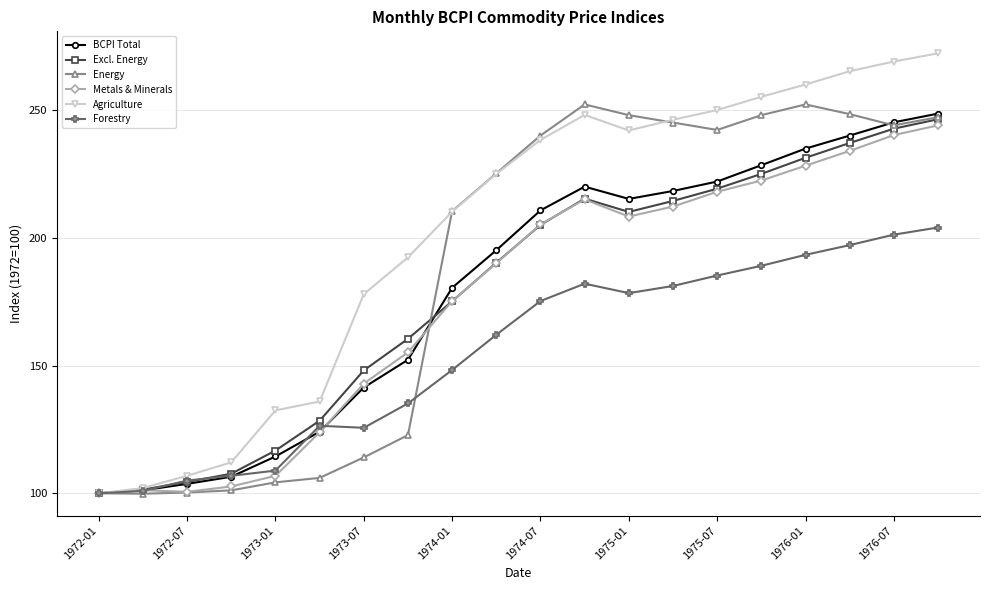

List the series in order of their peak value, highest first.

Agriculture, Energy, BCPI Total, Excl. Energy, Metals & Minerals, Forestry